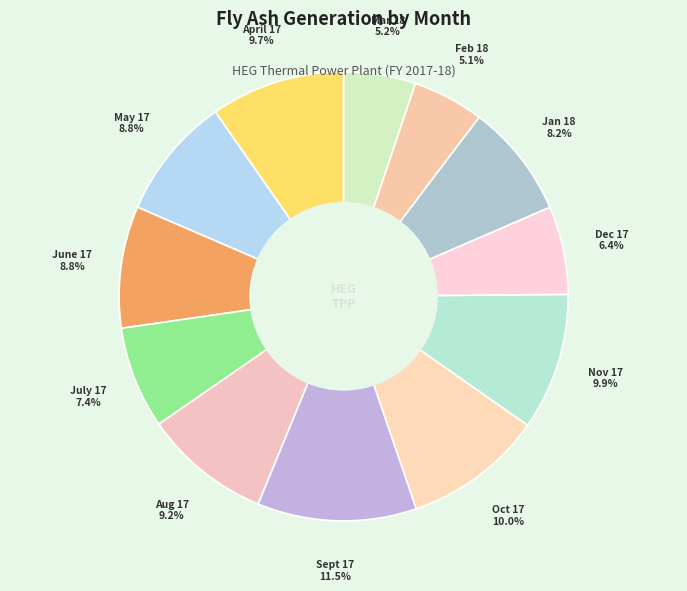

Is there a majority slice in this chart?

No